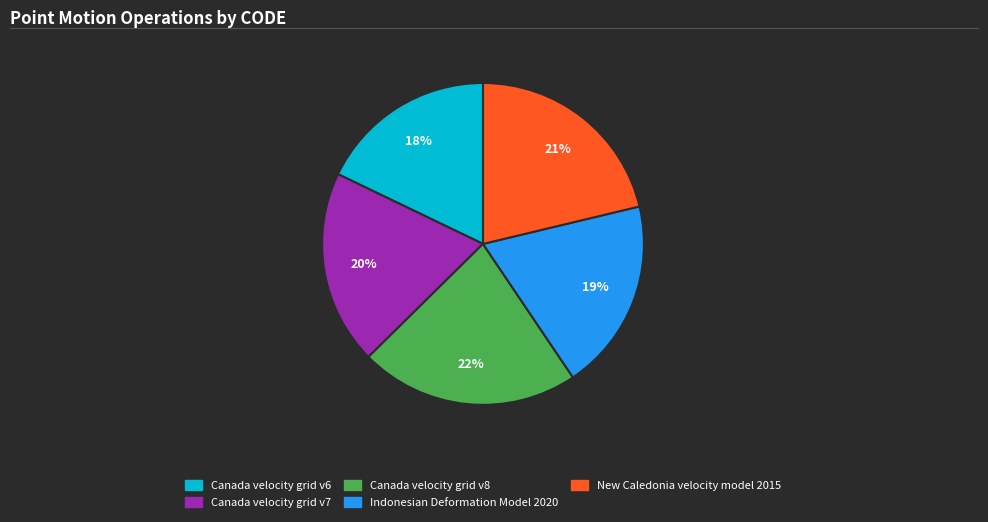

Is the sum of Indonesian Deformation Model 2020 and New Caledonia velocity model 2015 greater than half?

No